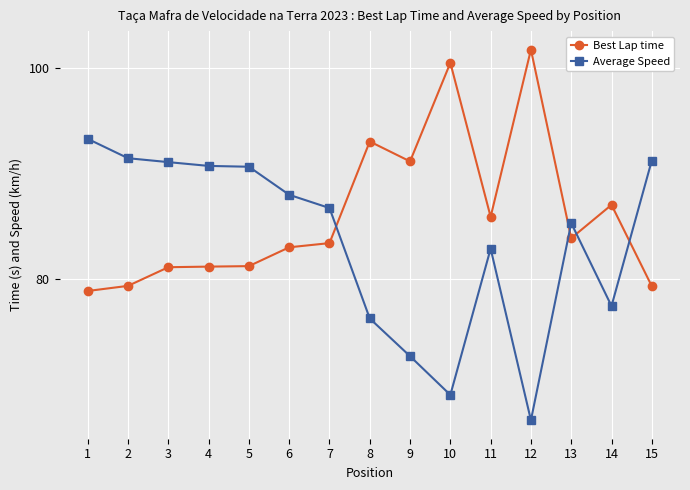

How many categories are shown in the chart?

15